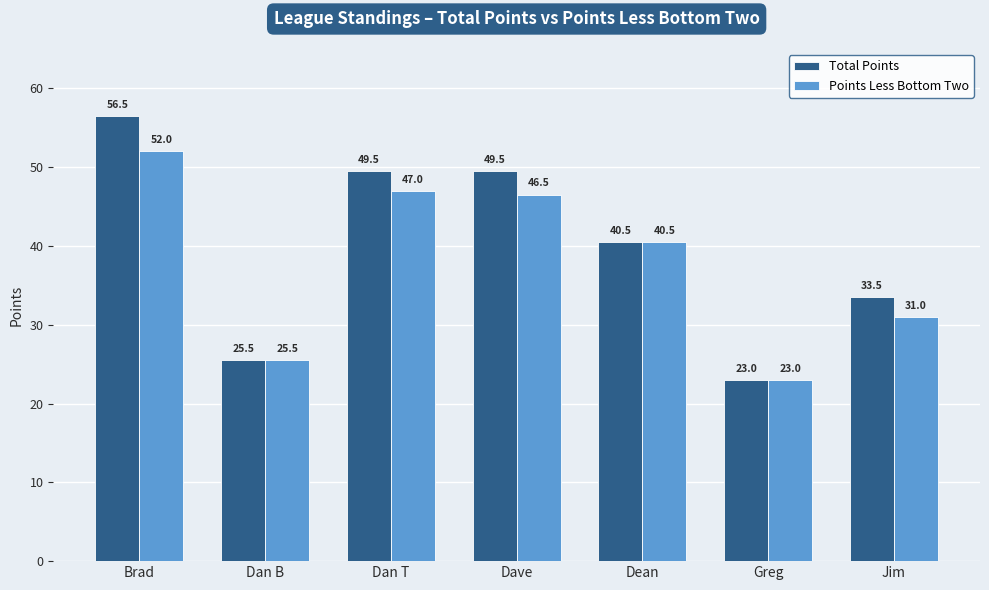

Reading left to right, list all the values displayed in this chart.

Total Points: Brad=56.5	Dan B=25.5	Dan T=49.5	Dave=49.5	Dean=40.5	Greg=23.0	Jim=33.5
Points Less Bottom Two: Brad=52.0	Dan B=25.5	Dan T=47.0	Dave=46.5	Dean=40.5	Greg=23.0	Jim=31.0